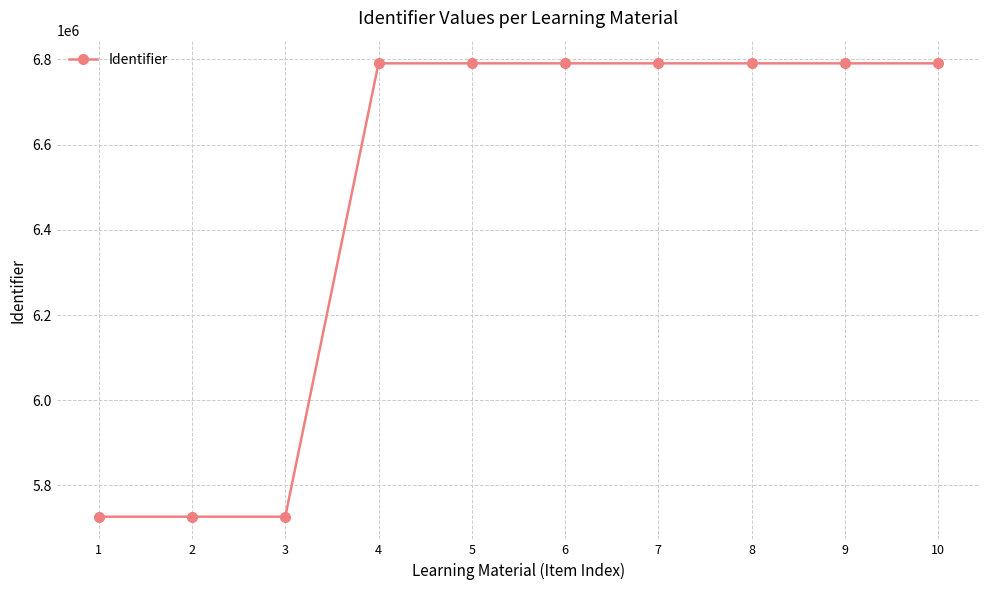

What is the change in value from 2 to 4?

+1063930